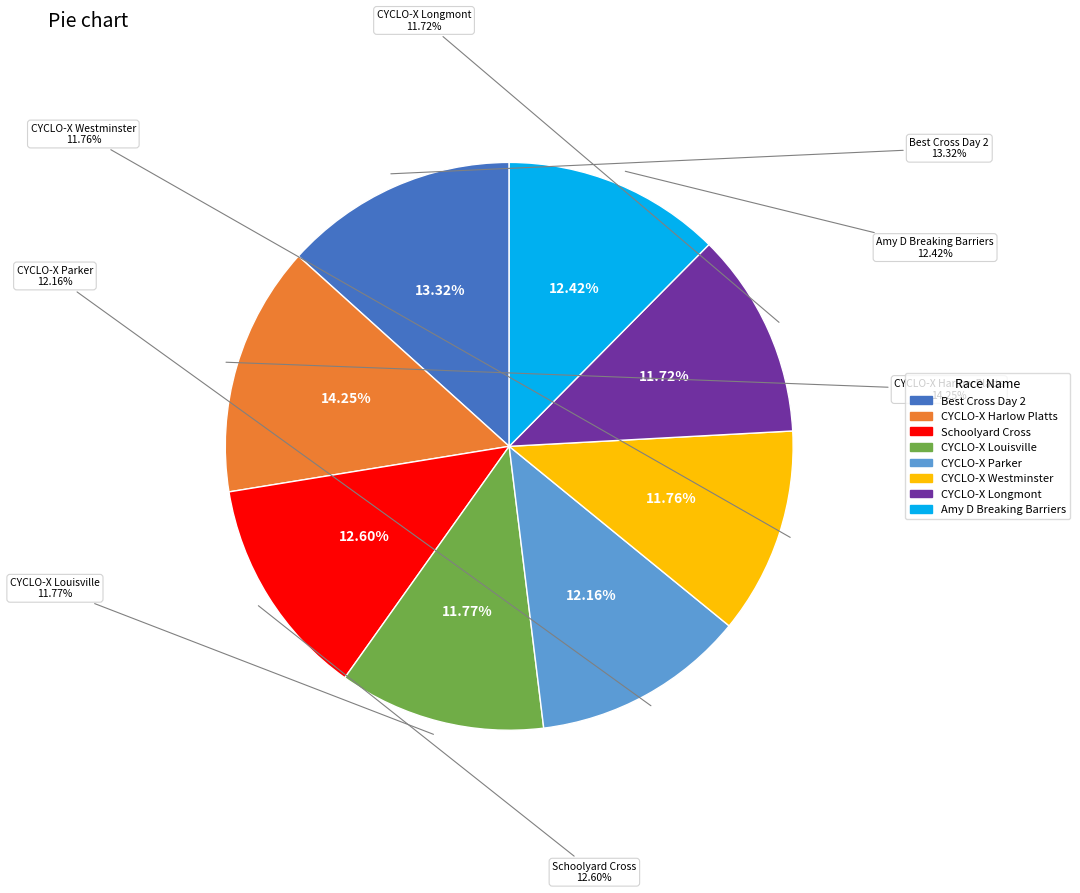

Combined, what portion of the pie is Schoolyard Cross and CYCLO-X Harlow Platts?

26.8%